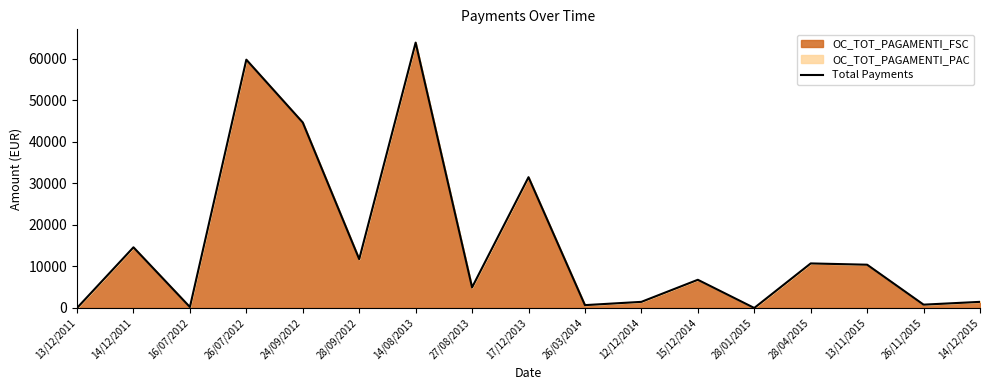

Between 26/11/2015 and 15/12/2014, which is larger?

15/12/2014